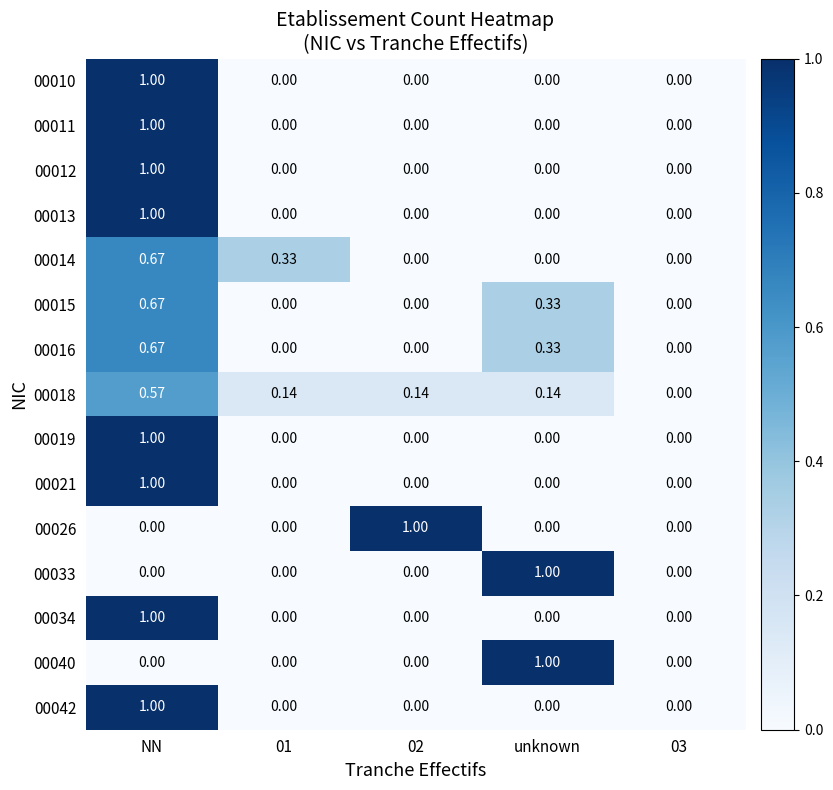

Which category has the highest value in the 00015 series?

NN